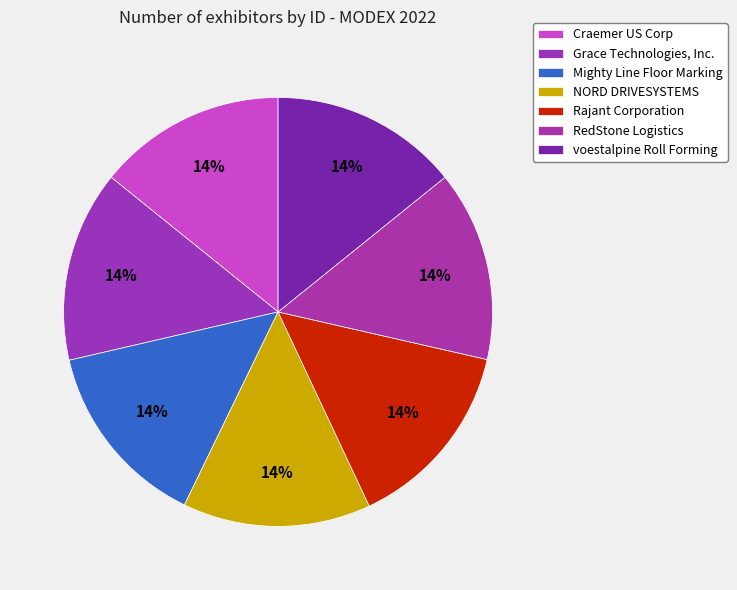

What percentage is the voestalpine Roll Forming slice, to the nearest percent?

14%